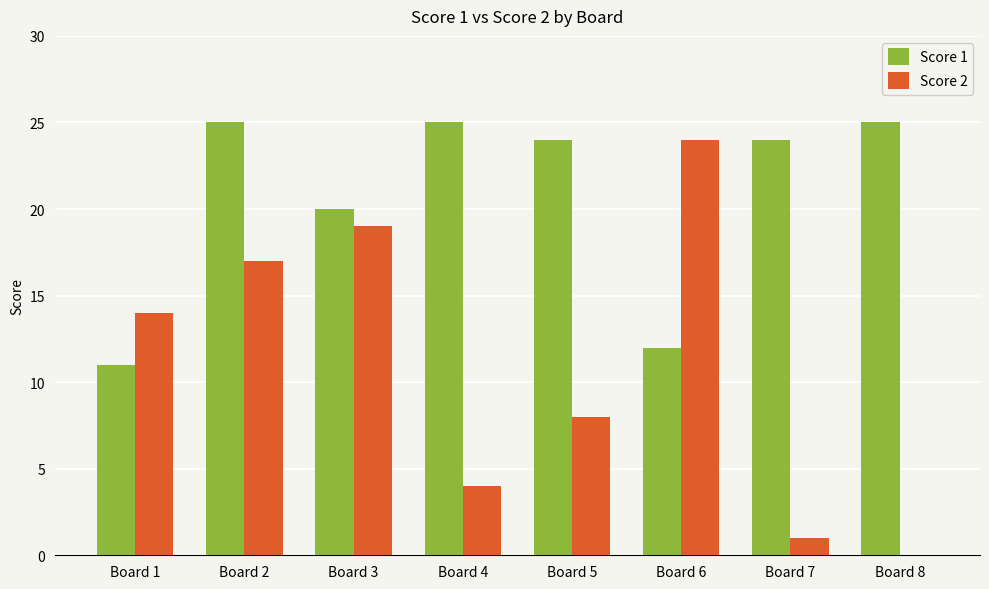

Between Board 1 and Board 5, which series saw the biggest shift?

Score 1